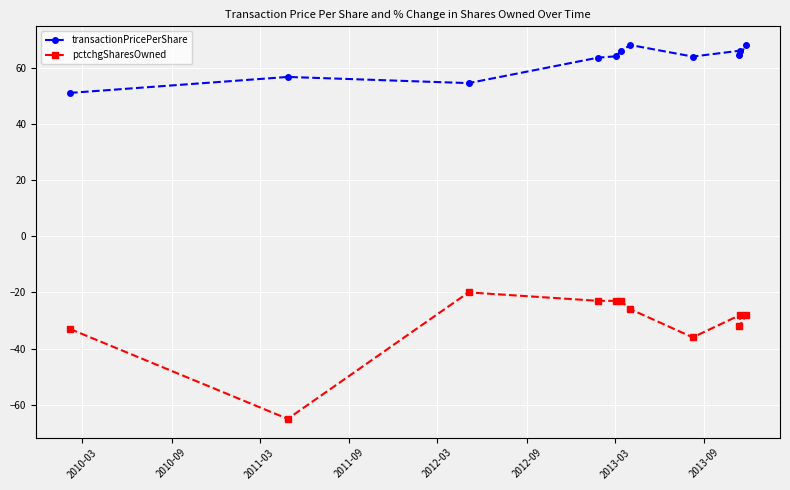

True or false: transactionPricePerShare and pctchgSharesOwned cross at least once.

False